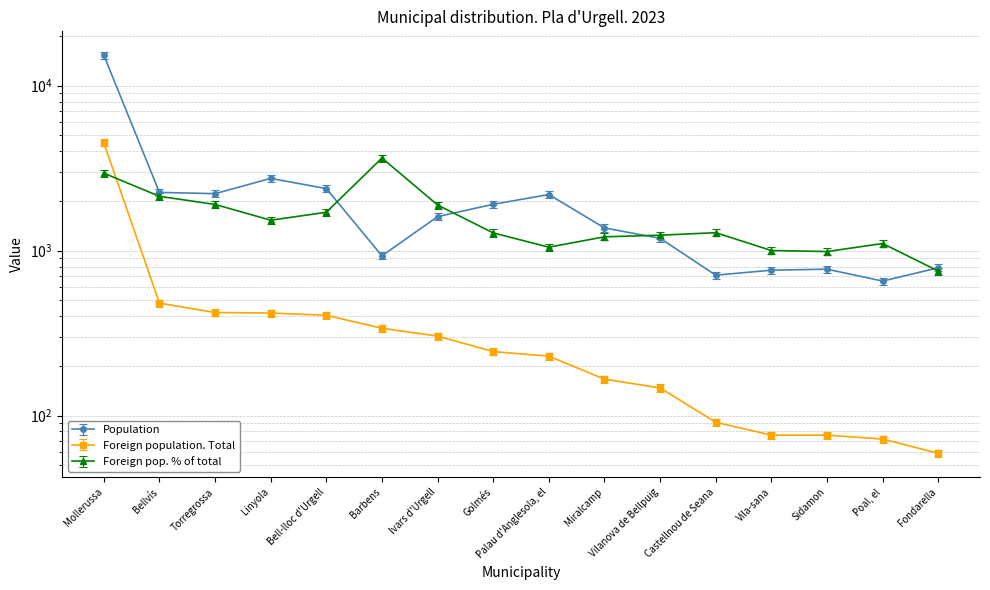

What is the spread (max minus min) of values at Linyola?

2319